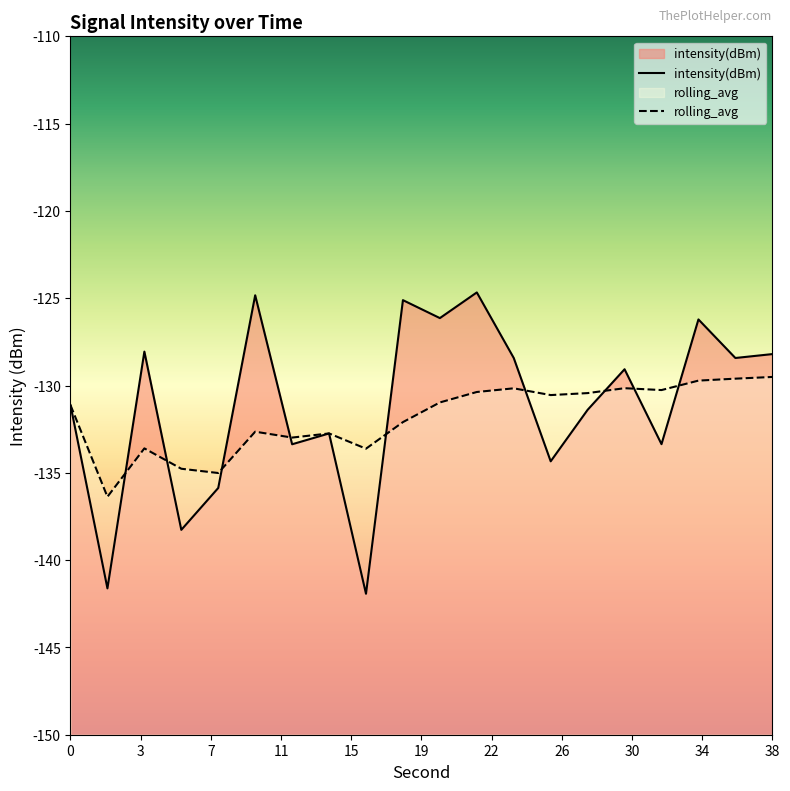

How many data points in intensity(dBm) are less than -129?

11